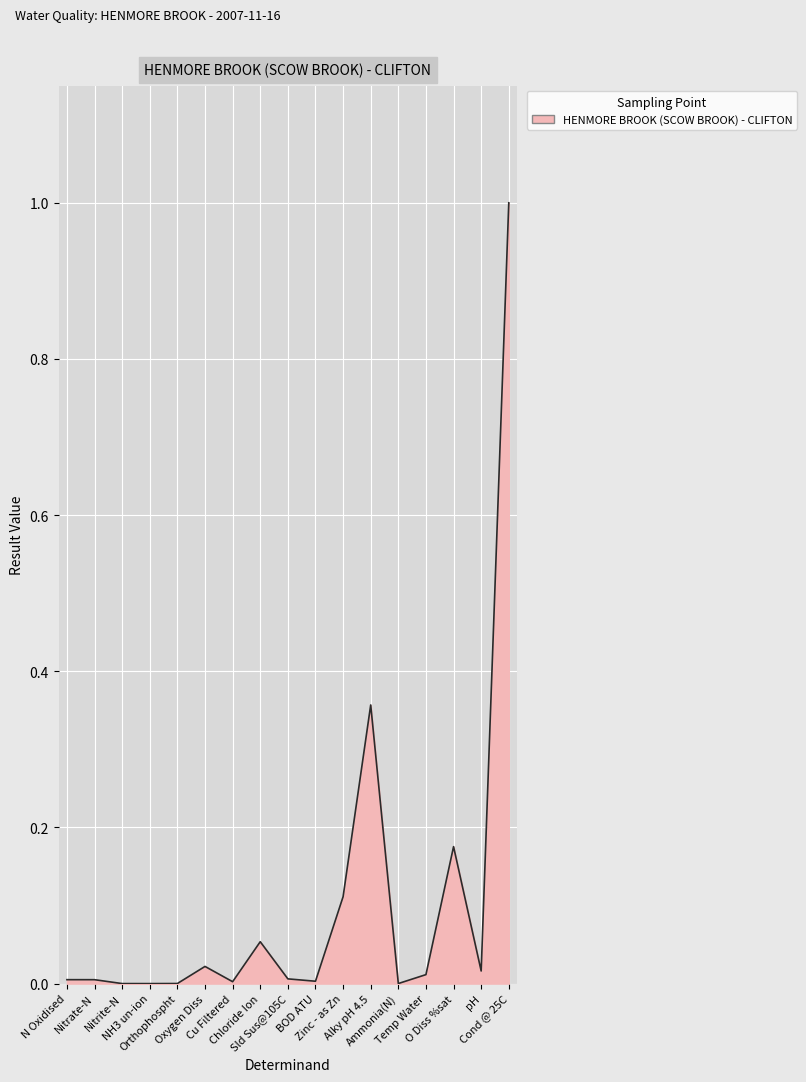

What is the difference between the maximum and minimum values?

1.0